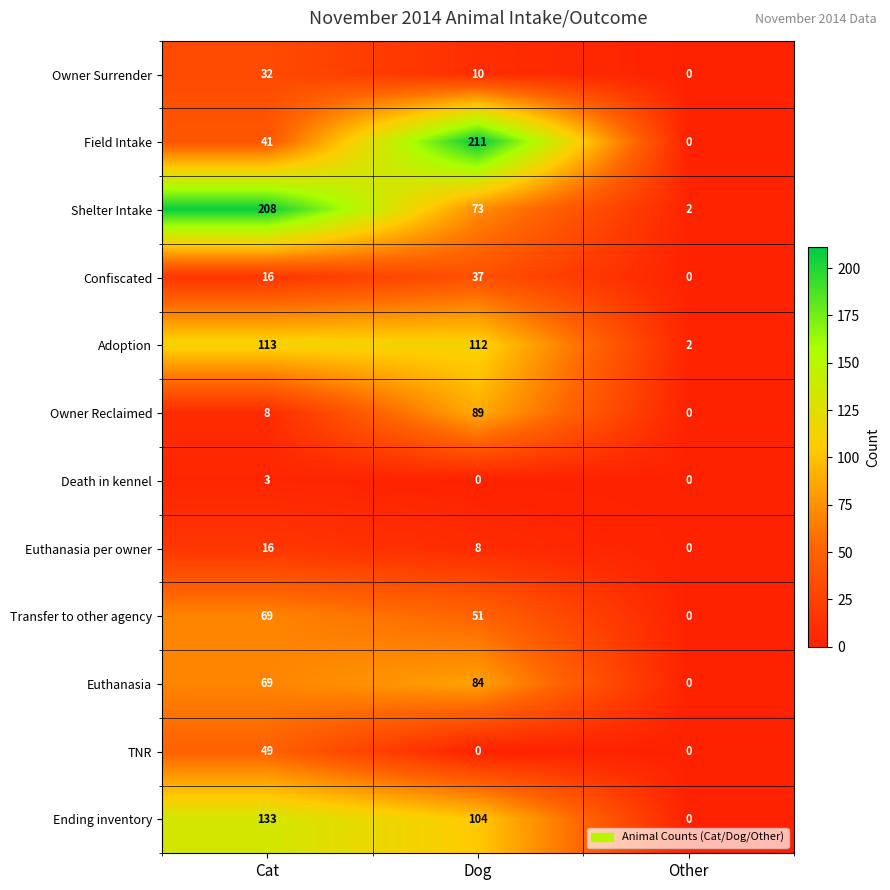

What is the maximum value for Owner Surrender?

32